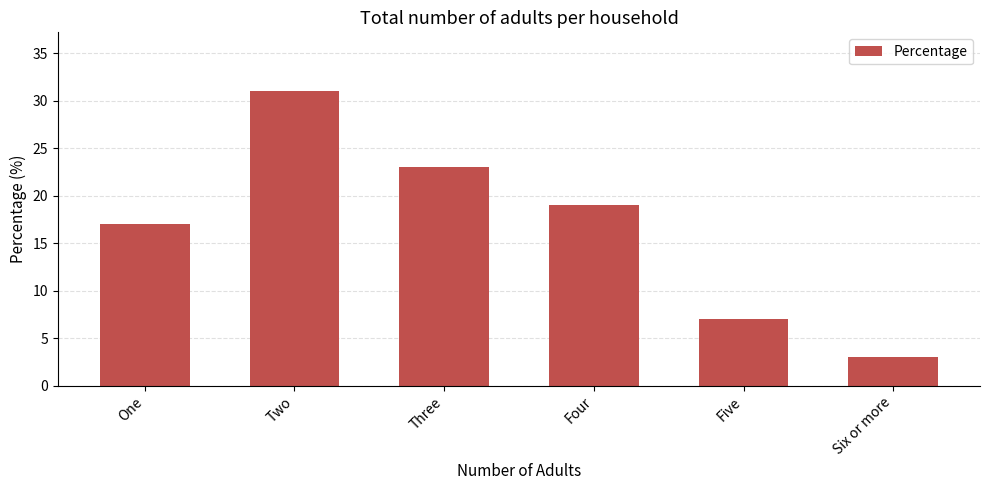

Which has a higher value, Four or Two?

Two